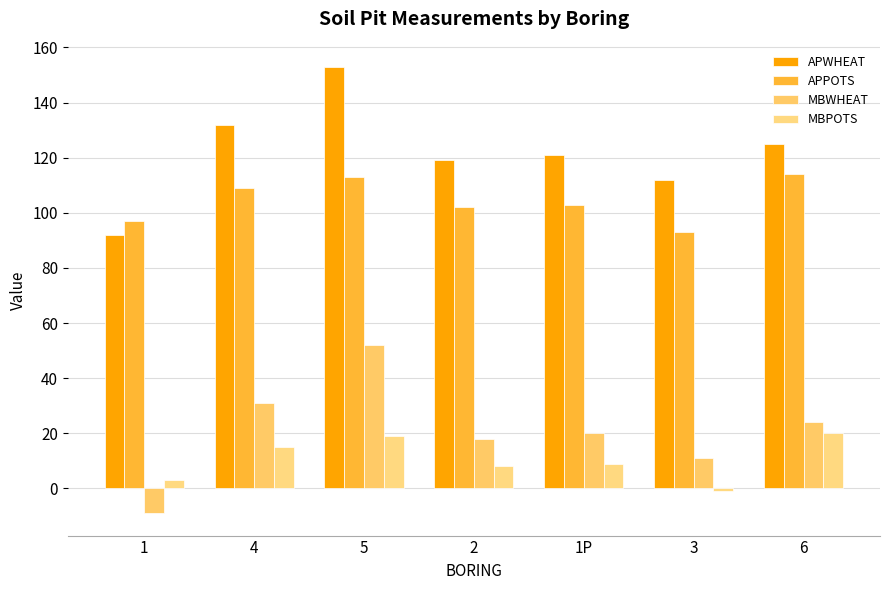

What are all the series names shown in the legend?

APWHEAT, APPOTS, MBWHEAT, MBPOTS